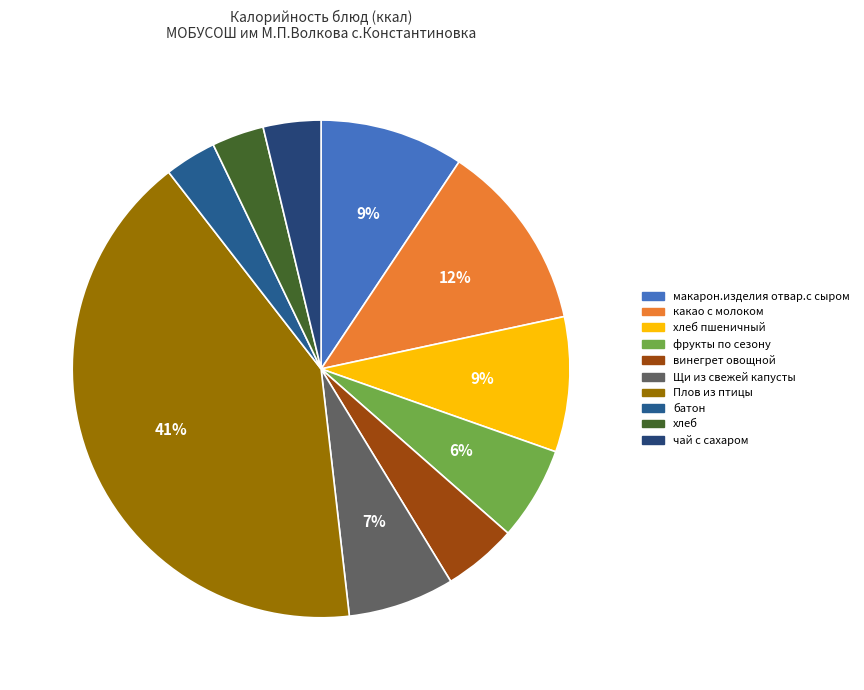

How many segments does this pie chart have?

10